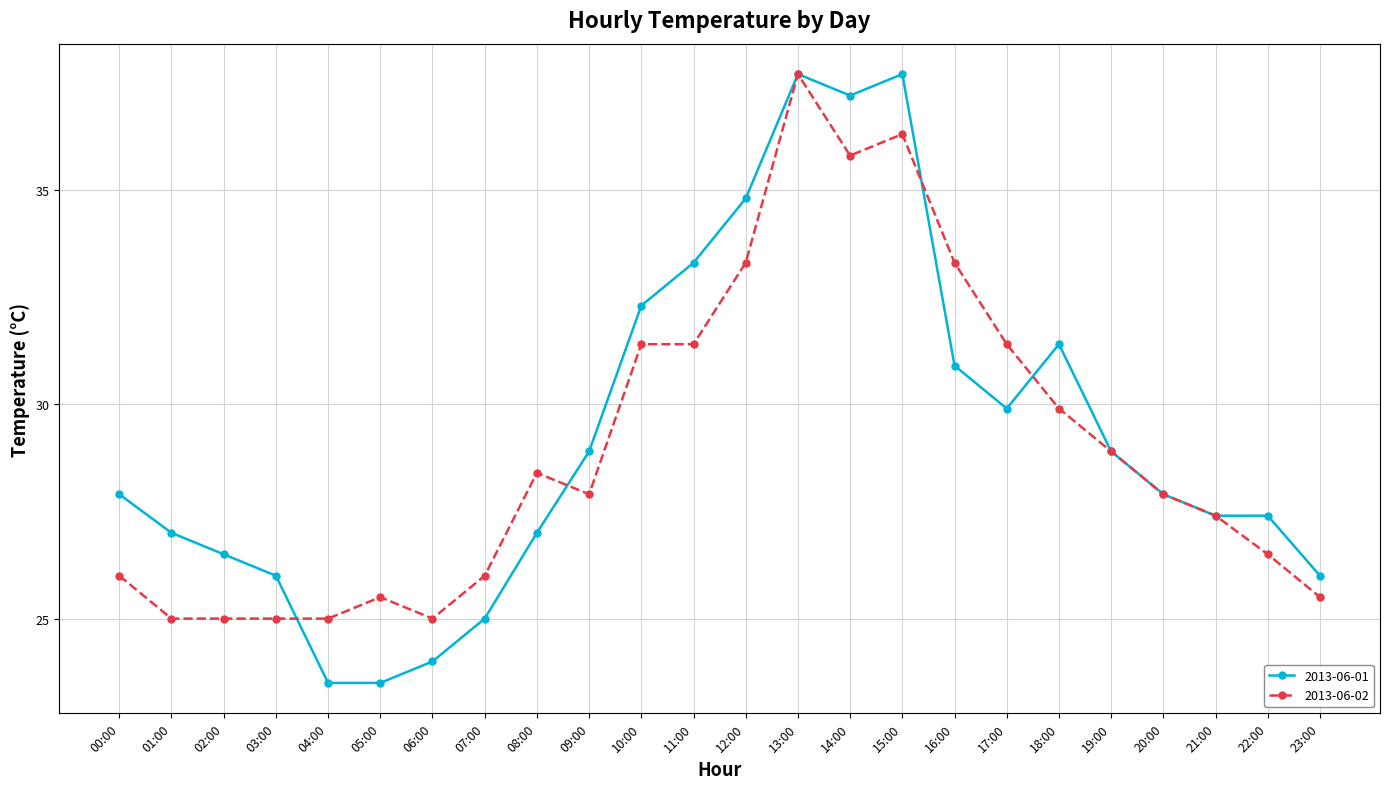

What is the spread (max minus min) of values at 10:00?

0.9